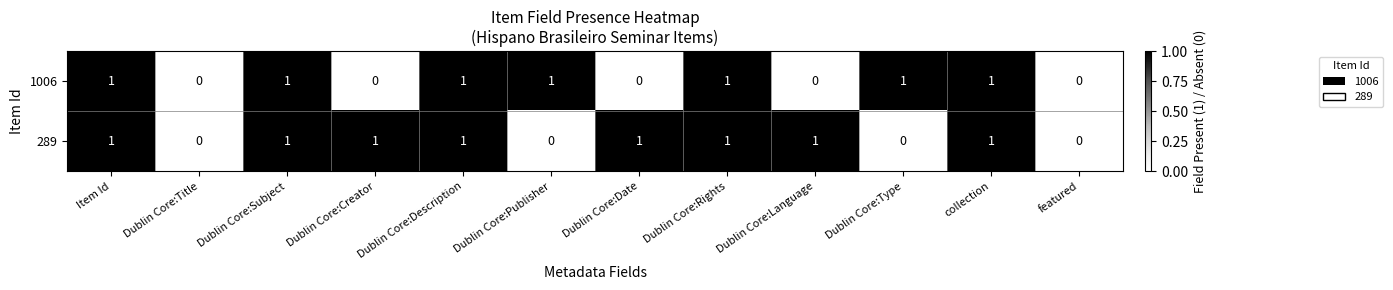

Which series changed the most between Dublin Core:Description and Dublin Core:Publisher?

289